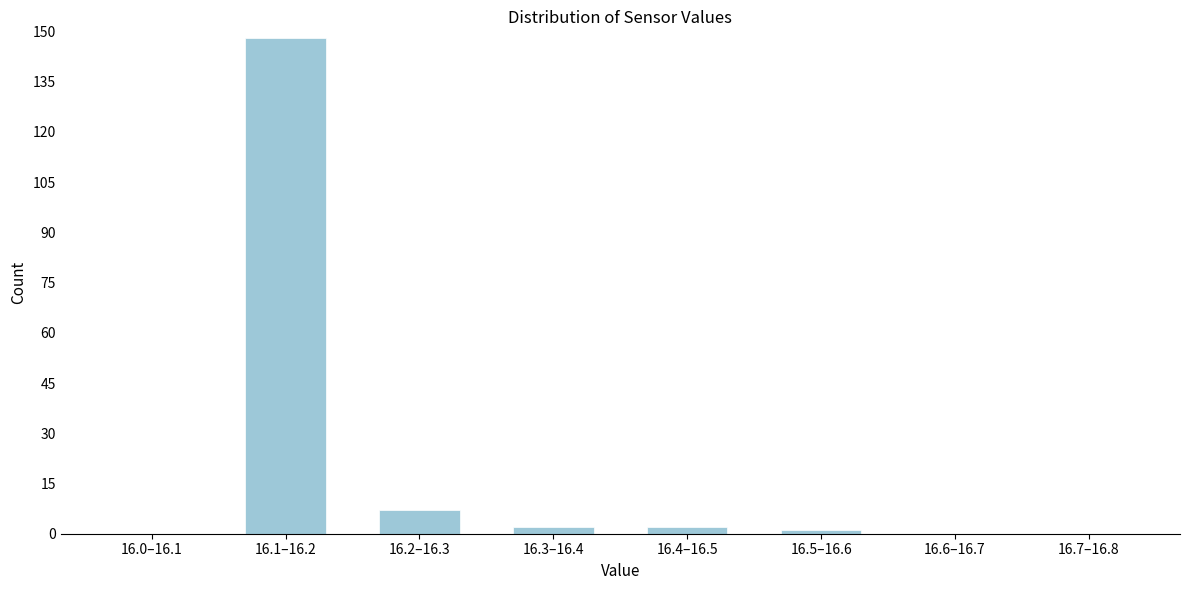

Reading right to left, list all the values displayed in this chart.

16.7–16.8=0	16.6–16.7=0	16.5–16.6=1	16.4–16.5=2	16.3–16.4=2	16.2–16.3=7	16.1–16.2=148	16.0–16.1=0